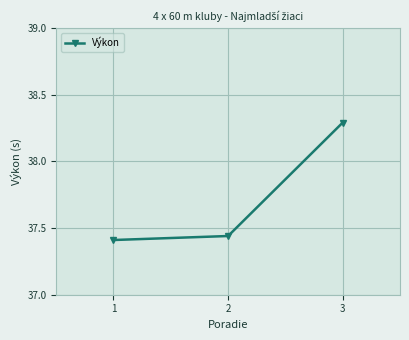

What is the ratio of the value at 1 to the value at 2?

1.0